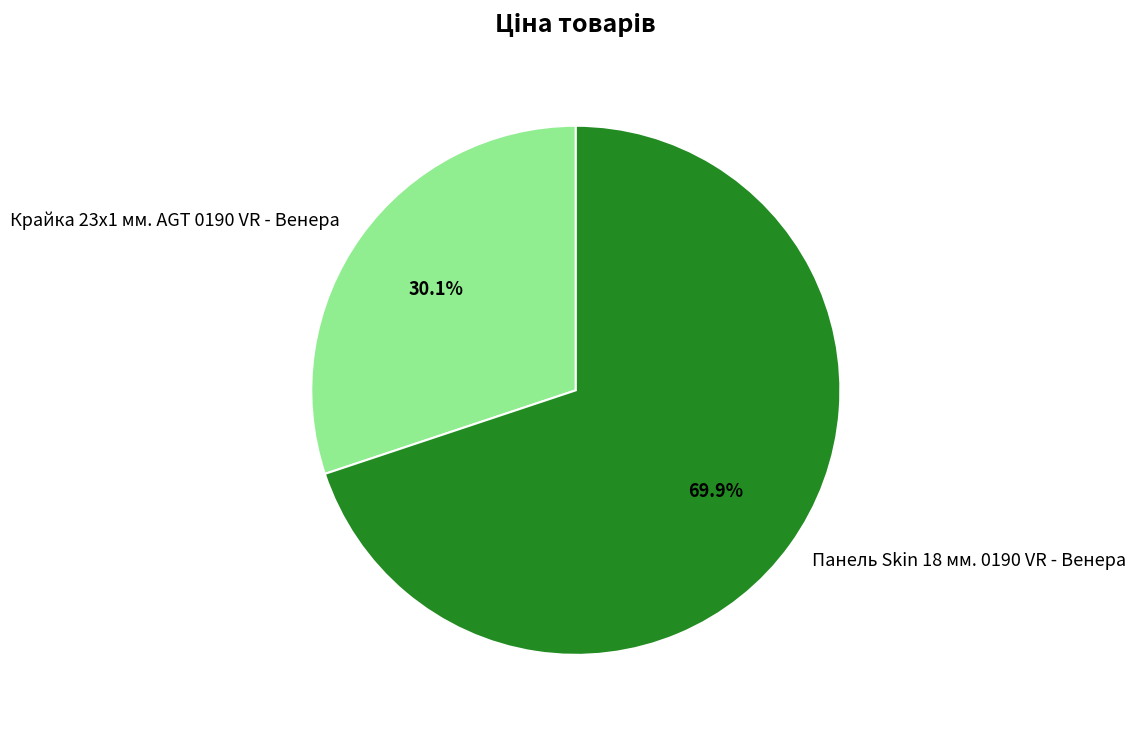

Rank the categories by value from lowest to highest.

Крайка 23x1 мм. AGT 0190 VR - Венера, Панель Skin 18 мм. 0190 VR - Венера